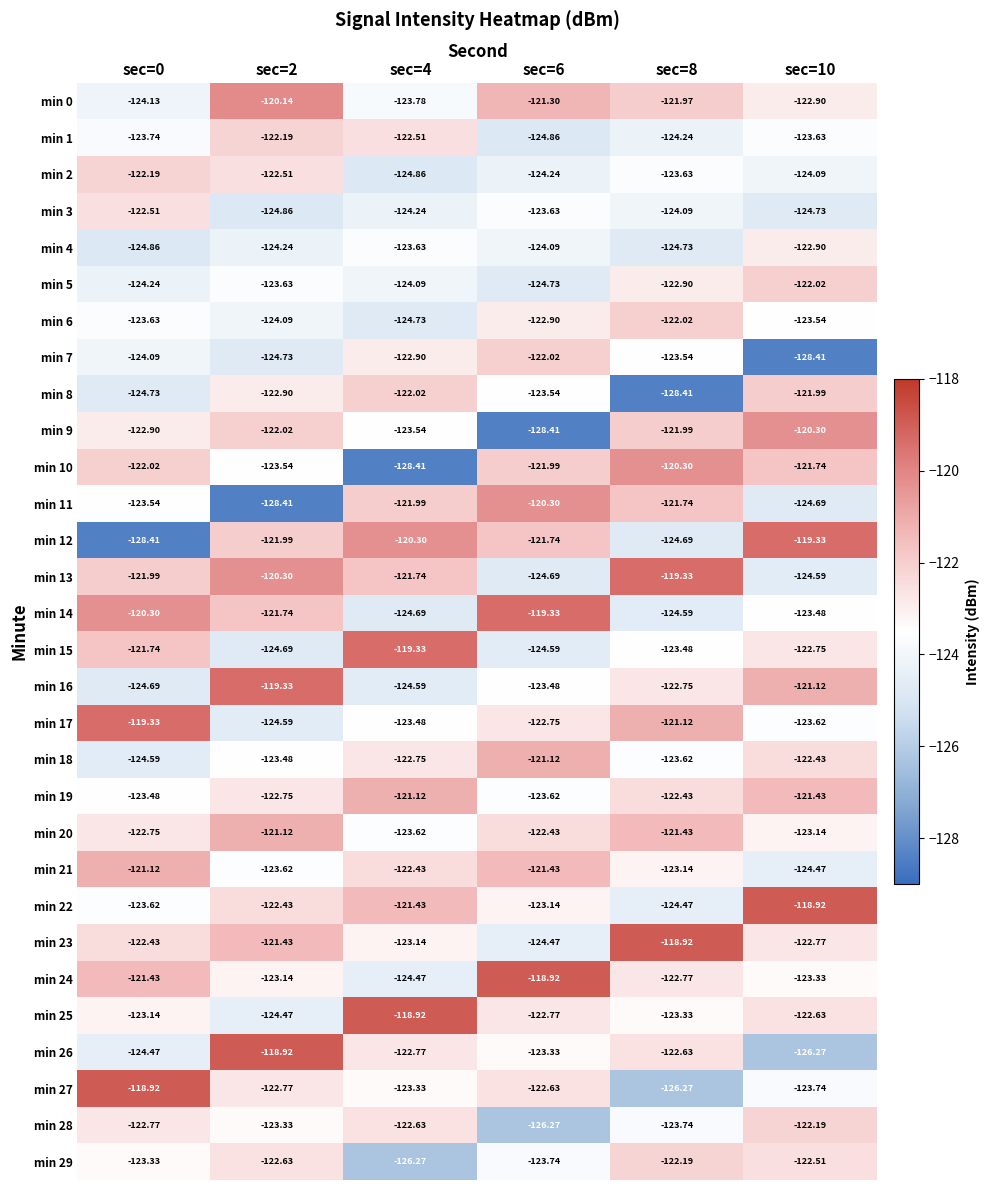

Is the value of min 20 at sec=2 greater than the value of min 4 at sec=10?

Yes